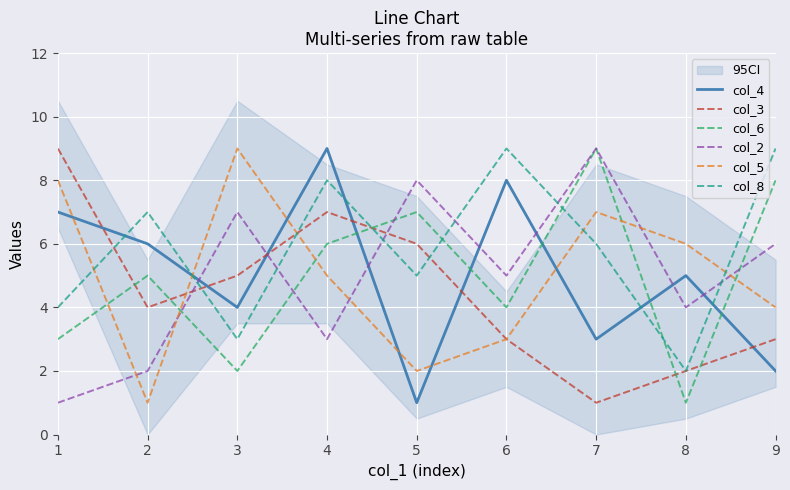

What is the average value of the col_4 series?

5